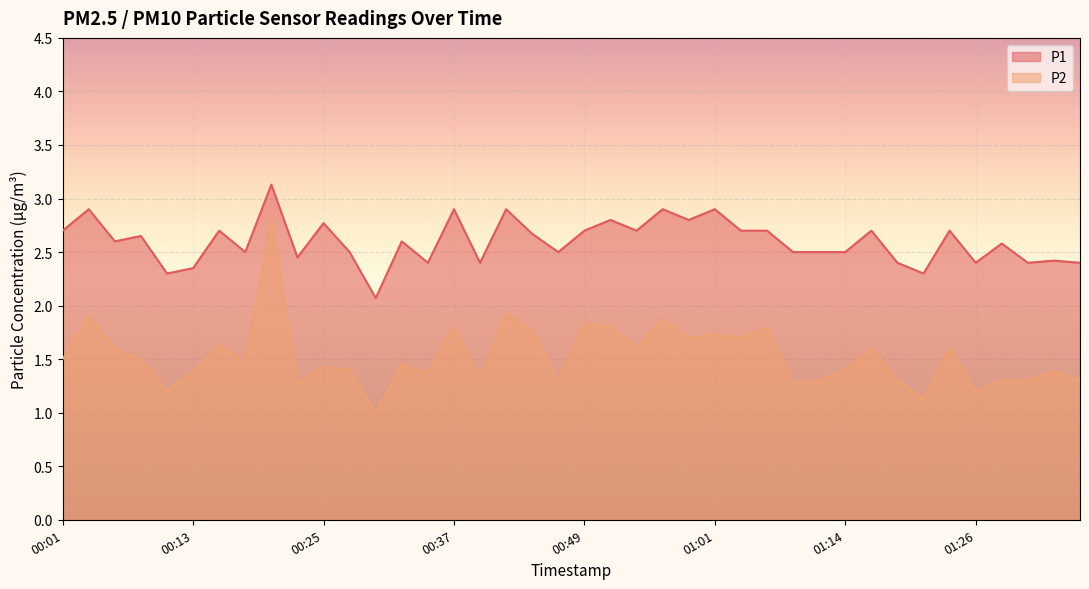

True or false: P2 and P1 intersect in this chart.

False